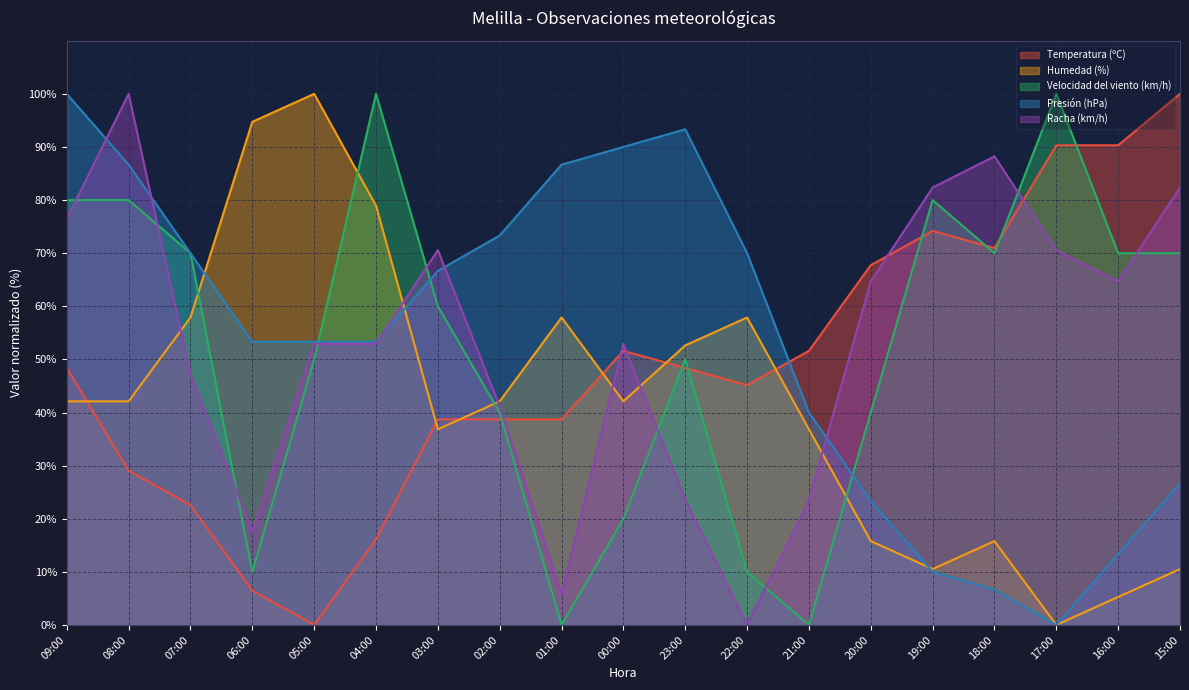

How many interior local valleys does the Velocidad del viento (km/h) series have?

4